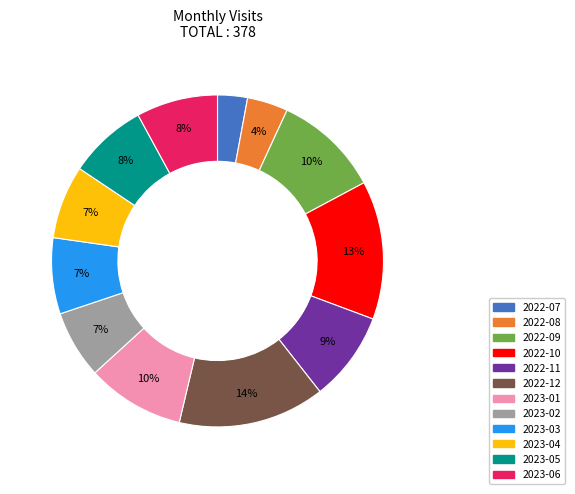

To the nearest percent, what is the combined percentage of 2022-12 and 2023-02?

21%